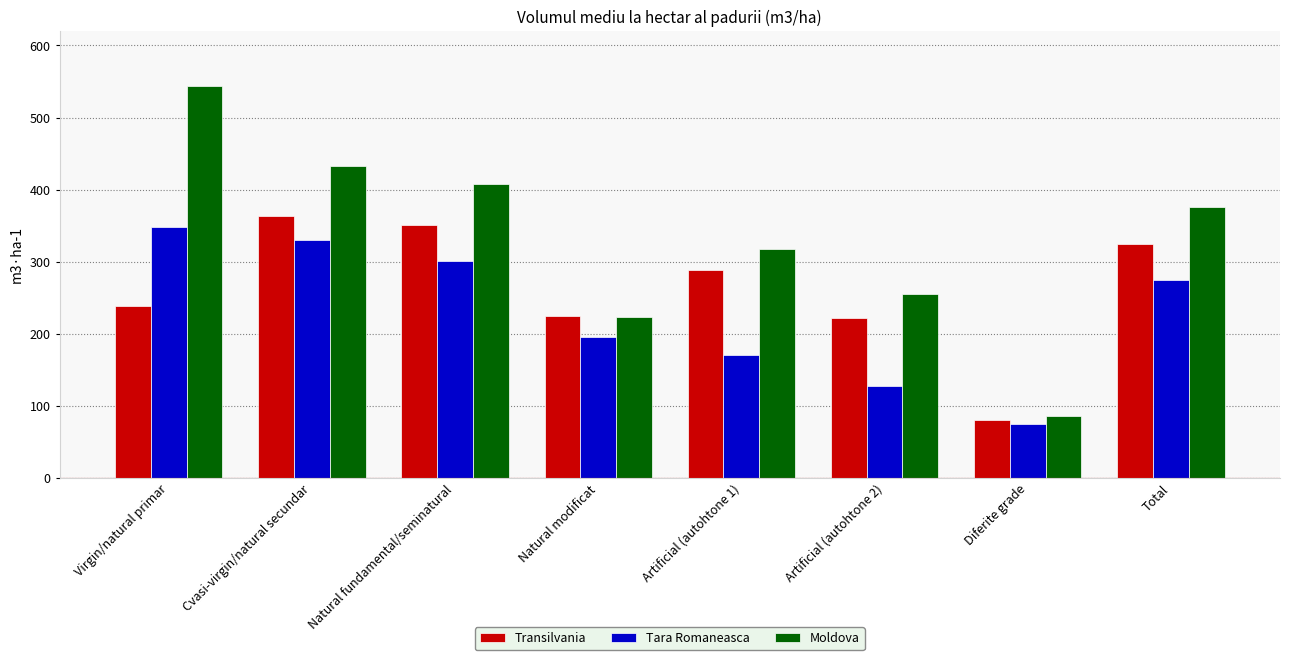

Reading right to left, transcribe all the data shown in this chart.

Transilvania: 325.0	80.7	222.5	289.0	224.9	351.1	363.9	238.9
Tara Romaneasca: 273.9	74.2	128.1	170.4	195.3	300.5	330.3	348.7
Moldova: 375.6	85.6	254.7	318.0	222.9	407.5	432.3	543.7